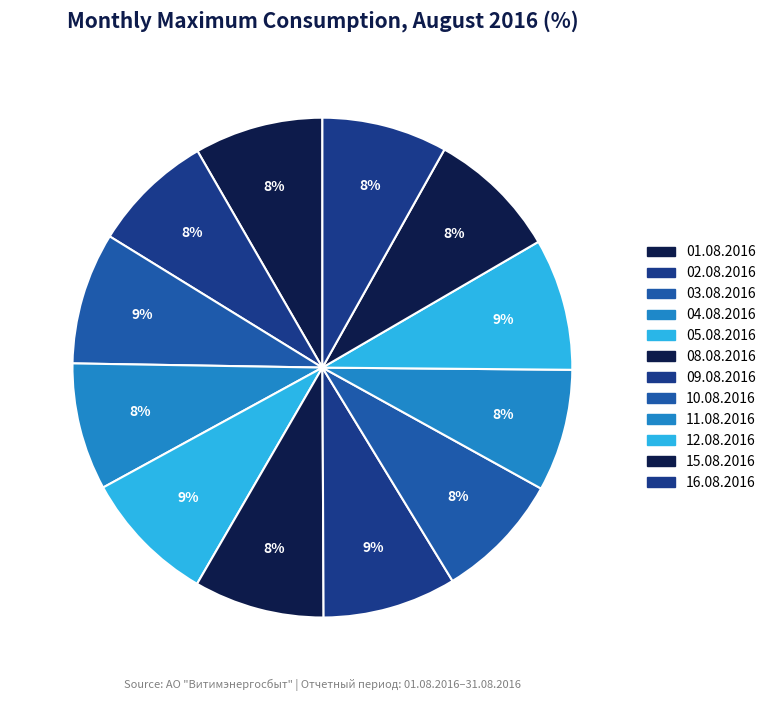

True or false: 03.08.2016 accounts for 1% of the total.

False